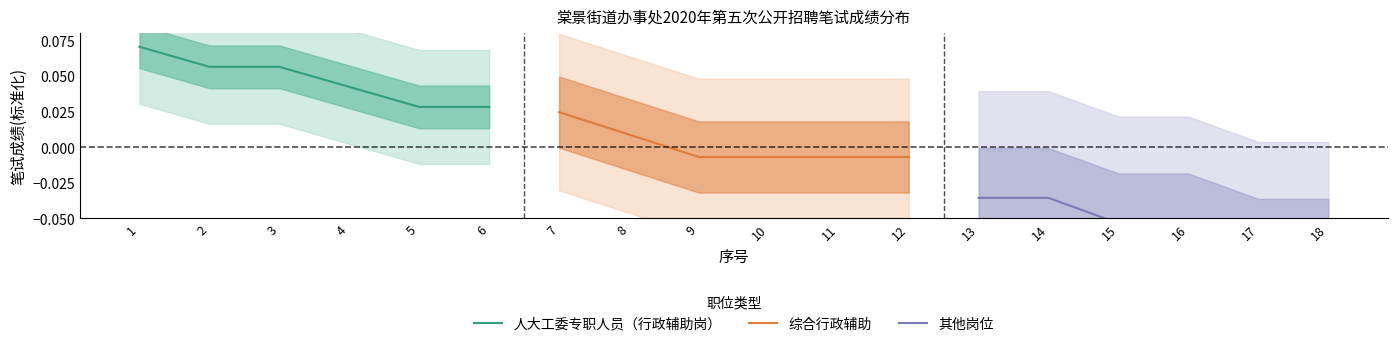

Reading right to left, what are all the values shown in this chart?

人大工委专职人员（行政辅助岗）: 0.0	0.0	0.0	0.1	0.1	0.1
综合行政辅助: -0.0	-0.0	-0.0	-0.0	0.0	0.0
其他岗位: -0.1	-0.1	-0.1	-0.1	-0.0	-0.0